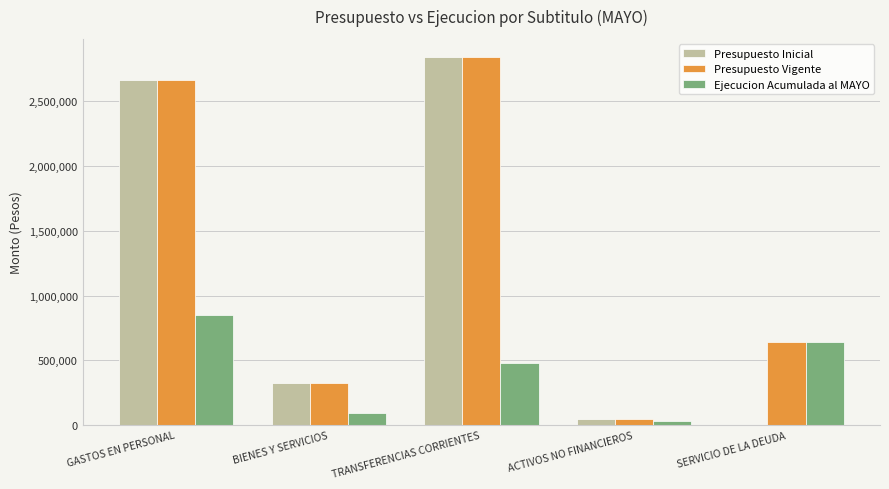

Which series has the widest spread of values?

Presupuesto Inicial